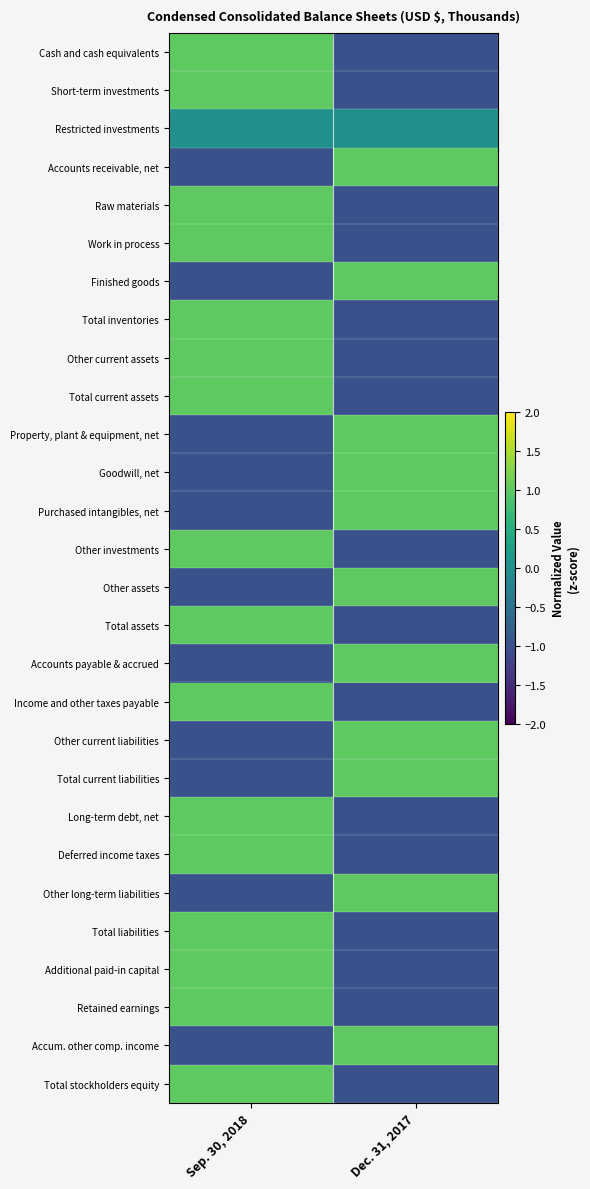

Reading right to left, extract all data points from this chart.

Cash and cash equivalents: Dec. 31, 2017=-1	Sep. 30, 2018=1
Short-term investments: Dec. 31, 2017=-1	Sep. 30, 2018=1
Restricted investments: Dec. 31, 2017=0	Sep. 30, 2018=0
Accounts receivable, net: Dec. 31, 2017=1	Sep. 30, 2018=-1
Raw materials: Dec. 31, 2017=-1	Sep. 30, 2018=1
Work in process: Dec. 31, 2017=-1	Sep. 30, 2018=1
Finished goods: Dec. 31, 2017=1	Sep. 30, 2018=-1
Total inventories: Dec. 31, 2017=-1	Sep. 30, 2018=1
Other current assets: Dec. 31, 2017=-1	Sep. 30, 2018=1
Total current assets: Dec. 31, 2017=-1	Sep. 30, 2018=1
Property, plant & equipment, net: Dec. 31, 2017=1	Sep. 30, 2018=-1
Goodwill, net: Dec. 31, 2017=1	Sep. 30, 2018=-1
Purchased intangibles, net: Dec. 31, 2017=1	Sep. 30, 2018=-1
Other investments: Dec. 31, 2017=-1	Sep. 30, 2018=1
Other assets: Dec. 31, 2017=1	Sep. 30, 2018=-1
Total assets: Dec. 31, 2017=-1	Sep. 30, 2018=1
Accounts payable & accrued: Dec. 31, 2017=1	Sep. 30, 2018=-1
Income and other taxes payable: Dec. 31, 2017=-1	Sep. 30, 2018=1
Other current liabilities: Dec. 31, 2017=1	Sep. 30, 2018=-1
Total current liabilities: Dec. 31, 2017=1	Sep. 30, 2018=-1
Long-term debt, net: Dec. 31, 2017=-1	Sep. 30, 2018=1
Deferred income taxes: Dec. 31, 2017=-1	Sep. 30, 2018=1
Other long-term liabilities: Dec. 31, 2017=1	Sep. 30, 2018=-1
Total liabilities: Dec. 31, 2017=-1	Sep. 30, 2018=1
Additional paid-in capital: Dec. 31, 2017=-1	Sep. 30, 2018=1
Retained earnings: Dec. 31, 2017=-1	Sep. 30, 2018=1
Accum. other comp. income: Dec. 31, 2017=1	Sep. 30, 2018=-1
Total stockholders equity: Dec. 31, 2017=-1	Sep. 30, 2018=1